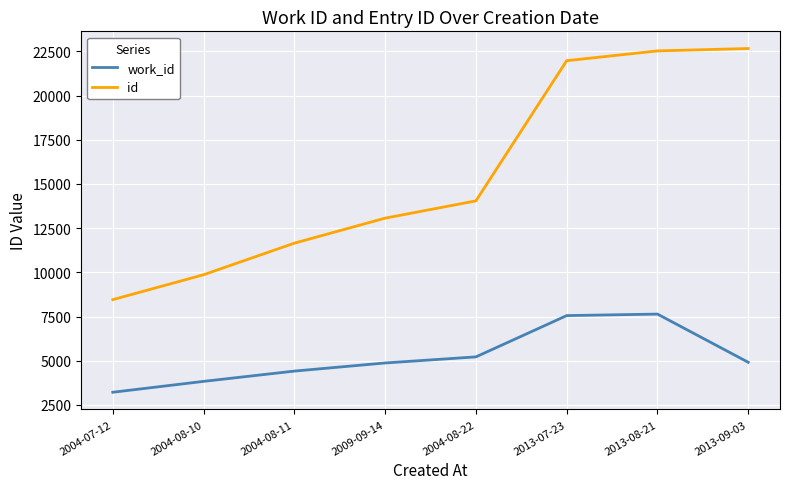

Is this an area chart (filled region under the line)?

No